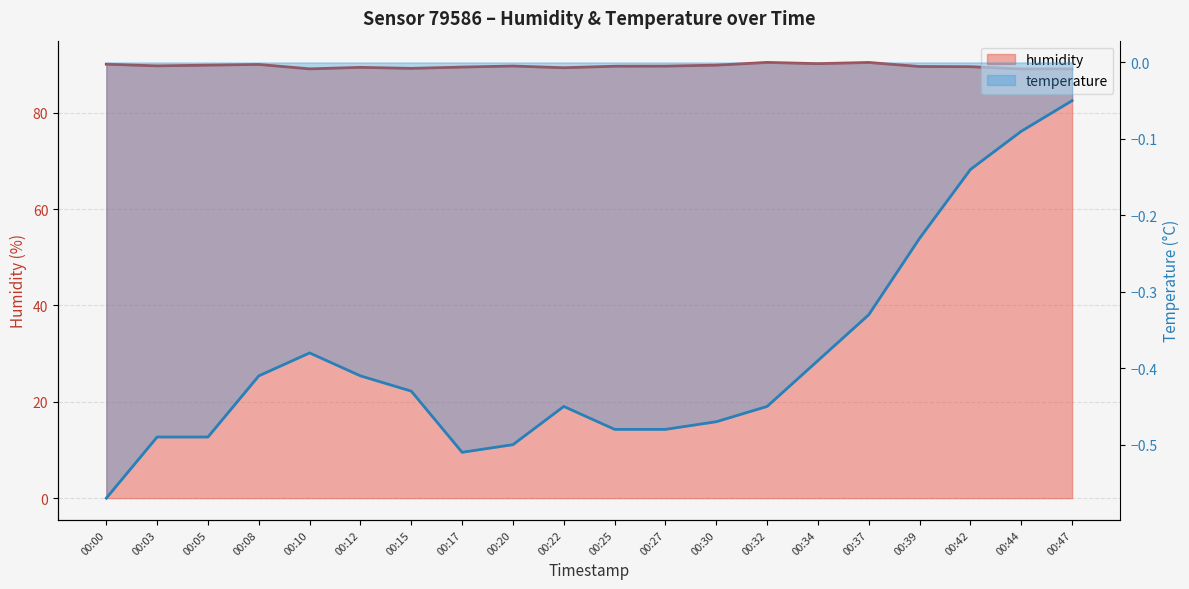

What is the average value of the humidity series?

89.7